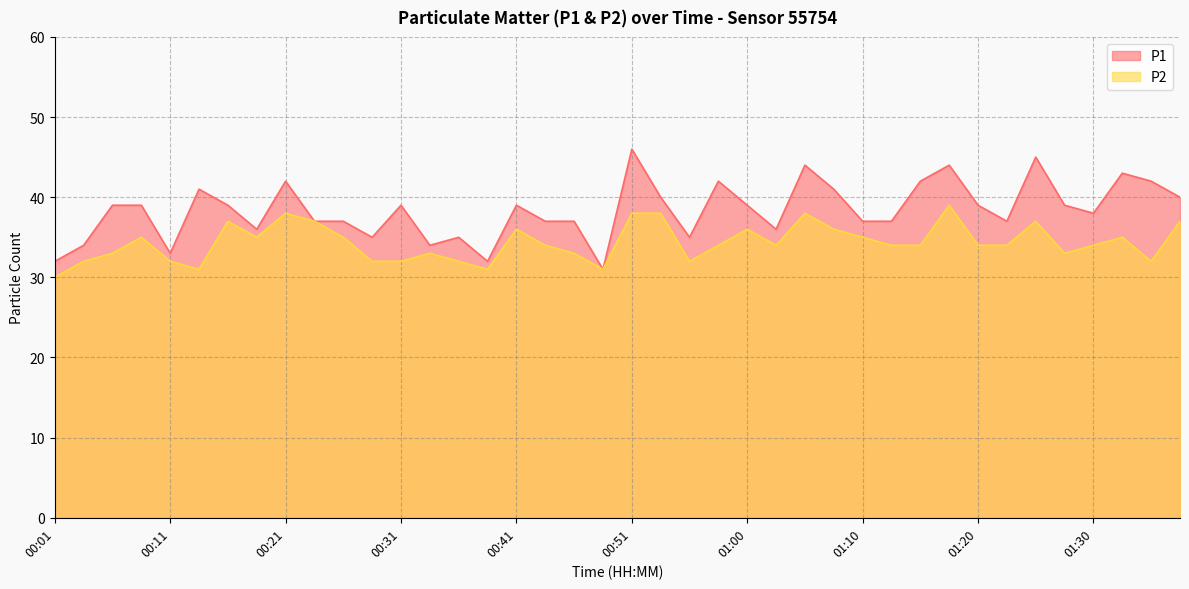

At which label does P2 reach its peak?

01:18